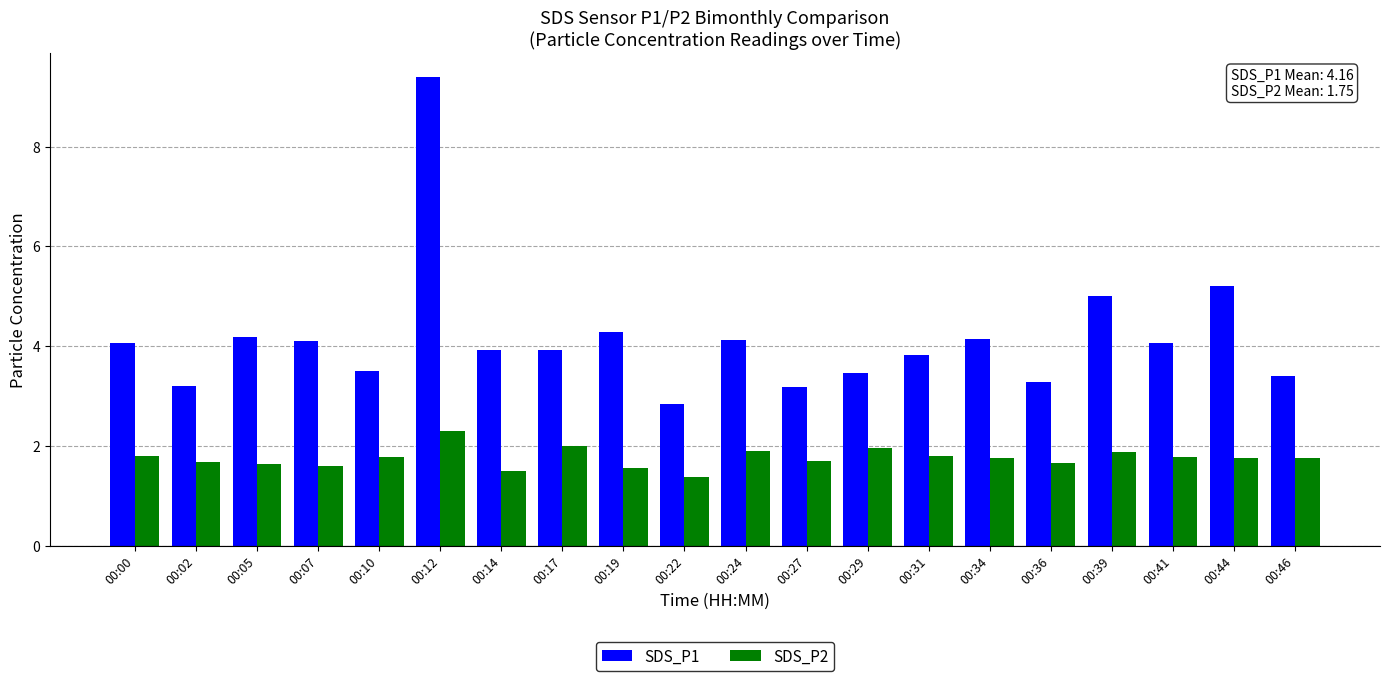

True or false: SDS_P2 has a value of 2.9 at 00:10.

False